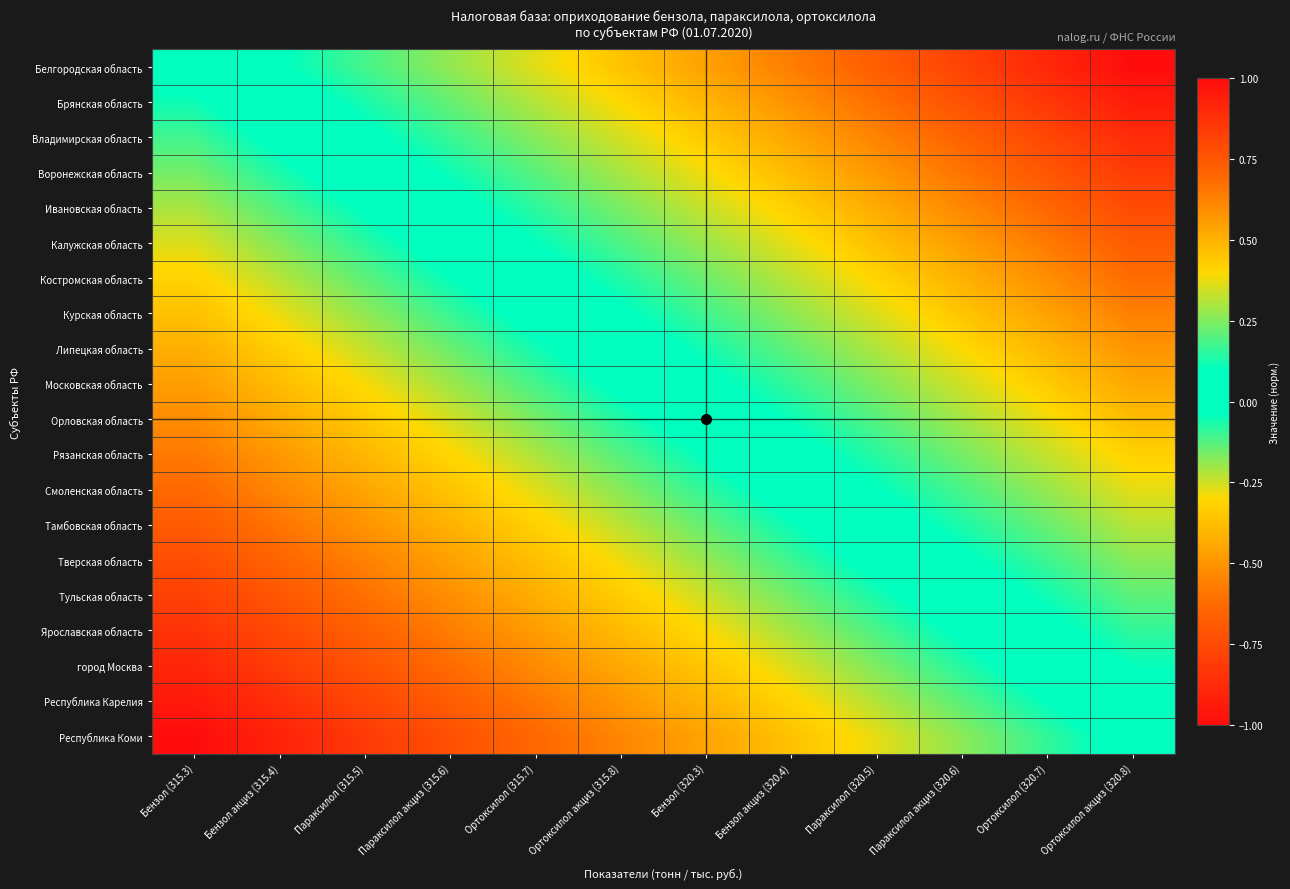

Reading left to right, what are all the values shown in this chart?

Белгородская область: Бензол (315.3)=0.0	Бензол акциз (315.4)=0.1	Параксилол (315.5)=0.2	Параксилол акциз (315.6)=0.3	Ортоксилол (315.7)=0.4	Ортоксилол акциз (315.8)=0.5	Бензол (320.3)=0.5	Бензол акциз (320.4)=0.6	Параксилол (320.5)=0.7	Параксилол акциз (320.6)=0.8	Ортоксилол (320.7)=0.9	Ортоксилол акциз (320.8)=1.0
Брянская область: Бензол (315.3)=-0.1	Бензол акциз (315.4)=0.0	Параксилол (315.5)=0.1	Параксилол акциз (315.6)=0.2	Ортоксилол (315.7)=0.3	Ортоксилол акциз (315.8)=0.4	Бензол (320.3)=0.5	Бензол акциз (320.4)=0.6	Параксилол (320.5)=0.7	Параксилол акциз (320.6)=0.8	Ортоксилол (320.7)=0.9	Ортоксилол акциз (320.8)=0.9
Владимирская область: Бензол (315.3)=-0.1	Бензол акциз (315.4)=-0.0	Параксилол (315.5)=0.1	Параксилол акциз (315.6)=0.2	Ортоксилол (315.7)=0.3	Ортоксилол акциз (315.8)=0.3	Бензол (320.3)=0.4	Бензол акциз (320.4)=0.5	Параксилол (320.5)=0.6	Параксилол акциз (320.6)=0.7	Ортоксилол (320.7)=0.8	Ортоксилол акциз (320.8)=0.9
Воронежская область: Бензол (315.3)=-0.2	Бензол акциз (315.4)=-0.1	Параксилол (315.5)=0.0	Параксилол акциз (315.6)=0.1	Ортоксилол (315.7)=0.2	Ортоксилол акциз (315.8)=0.3	Бензол (320.3)=0.4	Бензол акциз (320.4)=0.5	Параксилол (320.5)=0.6	Параксилол акциз (320.6)=0.7	Ортоксилол (320.7)=0.8	Ортоксилол акциз (320.8)=0.8
Ивановская область: Бензол (315.3)=-0.2	Бензол акциз (315.4)=-0.1	Параксилол (315.5)=-0.0	Параксилол акциз (315.6)=0.1	Ортоксилол (315.7)=0.2	Ортоксилол акциз (315.8)=0.2	Бензол (320.3)=0.3	Бензол акциз (320.4)=0.4	Параксилол (320.5)=0.5	Параксилол акциз (320.6)=0.6	Ортоксилол (320.7)=0.7	Ортоксилол акциз (320.8)=0.8
Калужская область: Бензол (315.3)=-0.3	Бензол акциз (315.4)=-0.2	Параксилол (315.5)=-0.1	Параксилол акциз (315.6)=0.0	Ортоксилол (315.7)=0.1	Ортоксилол акциз (315.8)=0.2	Бензол (320.3)=0.3	Бензол акциз (320.4)=0.4	Параксилол (320.5)=0.5	Параксилол акциз (320.6)=0.6	Ортоксилол (320.7)=0.6	Ортоксилол акциз (320.8)=0.7
Костромская область: Бензол (315.3)=-0.3	Бензол акциз (315.4)=-0.2	Параксилол (315.5)=-0.1	Параксилол акциз (315.6)=-0.0	Ортоксилол (315.7)=0.0	Ортоксилол акциз (315.8)=0.1	Бензол (320.3)=0.2	Бензол акциз (320.4)=0.3	Параксилол (320.5)=0.4	Параксилол акциз (320.6)=0.5	Ортоксилол (320.7)=0.6	Ортоксилол акциз (320.8)=0.7
Курская область: Бензол (315.3)=-0.4	Бензол акциз (315.4)=-0.3	Параксилол (315.5)=-0.2	Параксилол акциз (315.6)=-0.1	Ортоксилол (315.7)=-0.0	Ортоксилол акциз (315.8)=0.1	Бензол (320.3)=0.2	Бензол акциз (320.4)=0.3	Параксилол (320.5)=0.4	Параксилол акциз (320.6)=0.4	Ортоксилол (320.7)=0.5	Ортоксилол акциз (320.8)=0.6
Липецкая область: Бензол (315.3)=-0.4	Бензол акциз (315.4)=-0.3	Параксилол (315.5)=-0.2	Параксилол акциз (315.6)=-0.1	Ортоксилол (315.7)=-0.1	Ортоксилол акциз (315.8)=0.0	Бензол (320.3)=0.1	Бензол акциз (320.4)=0.2	Параксилол (320.5)=0.3	Параксилол акциз (320.6)=0.4	Ортоксилол (320.7)=0.5	Ортоксилол акциз (320.8)=0.6
Московская область: Бензол (315.3)=-0.5	Бензол акциз (315.4)=-0.4	Параксилол (315.5)=-0.3	Параксилол акциз (315.6)=-0.2	Ортоксилол (315.7)=-0.1	Ортоксилол акциз (315.8)=-0.0	Бензол (320.3)=0.1	Бензол акциз (320.4)=0.2	Параксилол (320.5)=0.3	Параксилол акциз (320.6)=0.3	Ортоксилол (320.7)=0.4	Ортоксилол акциз (320.8)=0.5
Орловская область: Бензол (315.3)=-0.5	Бензол акциз (315.4)=-0.4	Параксилол (315.5)=-0.3	Параксилол акциз (315.6)=-0.3	Ортоксилол (315.7)=-0.2	Ортоксилол акциз (315.8)=-0.1	Бензол (320.3)=0.0	Бензол акциз (320.4)=0.1	Параксилол (320.5)=0.2	Параксилол акциз (320.6)=0.3	Ортоксилол (320.7)=0.4	Ортоксилол акциз (320.8)=0.5
Рязанская область: Бензол (315.3)=-0.6	Бензол акциз (315.4)=-0.5	Параксилол (315.5)=-0.4	Параксилол акциз (315.6)=-0.3	Ортоксилол (315.7)=-0.2	Ортоксилол акциз (315.8)=-0.1	Бензол (320.3)=-0.0	Бензол акциз (320.4)=0.1	Параксилол (320.5)=0.1	Параксилол акциз (320.6)=0.2	Ортоксилол (320.7)=0.3	Ортоксилол акциз (320.8)=0.4
Смоленская область: Бензол (315.3)=-0.6	Бензол акциз (315.4)=-0.5	Параксилол (315.5)=-0.4	Параксилол акциз (315.6)=-0.4	Ортоксилол (315.7)=-0.3	Ортоксилол акциз (315.8)=-0.2	Бензол (320.3)=-0.1	Бензол акциз (320.4)=0.0	Параксилол (320.5)=0.1	Параксилол акциз (320.6)=0.2	Ортоксилол (320.7)=0.3	Ортоксилол акциз (320.8)=0.4
Тамбовская область: Бензол (315.3)=-0.7	Бензол акциз (315.4)=-0.6	Параксилол (315.5)=-0.5	Параксилол акциз (315.6)=-0.4	Ортоксилол (315.7)=-0.3	Ортоксилол акциз (315.8)=-0.2	Бензол (320.3)=-0.1	Бензол акциз (320.4)=-0.0	Параксилол (320.5)=0.0	Параксилол акциз (320.6)=0.1	Ортоксилол (320.7)=0.2	Ортоксилол акциз (320.8)=0.3
Тверская область: Бензол (315.3)=-0.7	Бензол акциз (315.4)=-0.6	Параксилол (315.5)=-0.6	Параксилол акциз (315.6)=-0.5	Ортоксилол (315.7)=-0.4	Ортоксилол акциз (315.8)=-0.3	Бензол (320.3)=-0.2	Бензол акциз (320.4)=-0.1	Параксилол (320.5)=-0.0	Параксилол акциз (320.6)=0.1	Ортоксилол (320.7)=0.2	Ортоксилол акциз (320.8)=0.3
Тульская область: Бензол (315.3)=-0.8	Бензол акциз (315.4)=-0.7	Параксилол (315.5)=-0.6	Параксилол акциз (315.6)=-0.5	Ортоксилол (315.7)=-0.4	Ортоксилол акциз (315.8)=-0.3	Бензол (320.3)=-0.2	Бензол акциз (320.4)=-0.2	Параксилол (320.5)=-0.1	Параксилол акциз (320.6)=0.0	Ортоксилол (320.7)=0.1	Ортоксилол акциз (320.8)=0.2
Ярославская область: Бензол (315.3)=-0.8	Бензол акциз (315.4)=-0.8	Параксилол (315.5)=-0.7	Параксилол акциз (315.6)=-0.6	Ортоксилол (315.7)=-0.5	Ортоксилол акциз (315.8)=-0.4	Бензол (320.3)=-0.3	Бензол акциз (320.4)=-0.2	Параксилол (320.5)=-0.1	Параксилол акциз (320.6)=-0.0	Ортоксилол (320.7)=0.1	Ортоксилол акциз (320.8)=0.2
город Москва: Бензол (315.3)=-0.9	Бензол акциз (315.4)=-0.8	Параксилол (315.5)=-0.7	Параксилол акциз (315.6)=-0.6	Ортоксилол (315.7)=-0.5	Ортоксилол акциз (315.8)=-0.4	Бензол (320.3)=-0.3	Бензол акциз (320.4)=-0.3	Параксилол (320.5)=-0.2	Параксилол акциз (320.6)=-0.1	Ортоксилол (320.7)=0.0	Ортоксилол акциз (320.8)=0.1
Республика Карелия: Бензол (315.3)=-0.9	Бензол акциз (315.4)=-0.9	Параксилол (315.5)=-0.8	Параксилол акциз (315.6)=-0.7	Ортоксилол (315.7)=-0.6	Ортоксилол акциз (315.8)=-0.5	Бензол (320.3)=-0.4	Бензол акциз (320.4)=-0.3	Параксилол (320.5)=-0.2	Параксилол акциз (320.6)=-0.1	Ортоксилол (320.7)=-0.0	Ортоксилол акциз (320.8)=0.1
Республика Коми: Бензол (315.3)=-1.0	Бензол акциз (315.4)=-0.9	Параксилол (315.5)=-0.8	Параксилол акциз (315.6)=-0.7	Ортоксилол (315.7)=-0.6	Ортоксилол акциз (315.8)=-0.5	Бензол (320.3)=-0.5	Бензол акциз (320.4)=-0.4	Параксилол (320.5)=-0.3	Параксилол акциз (320.6)=-0.2	Ортоксилол (320.7)=-0.1	Ортоксилол акциз (320.8)=0.0